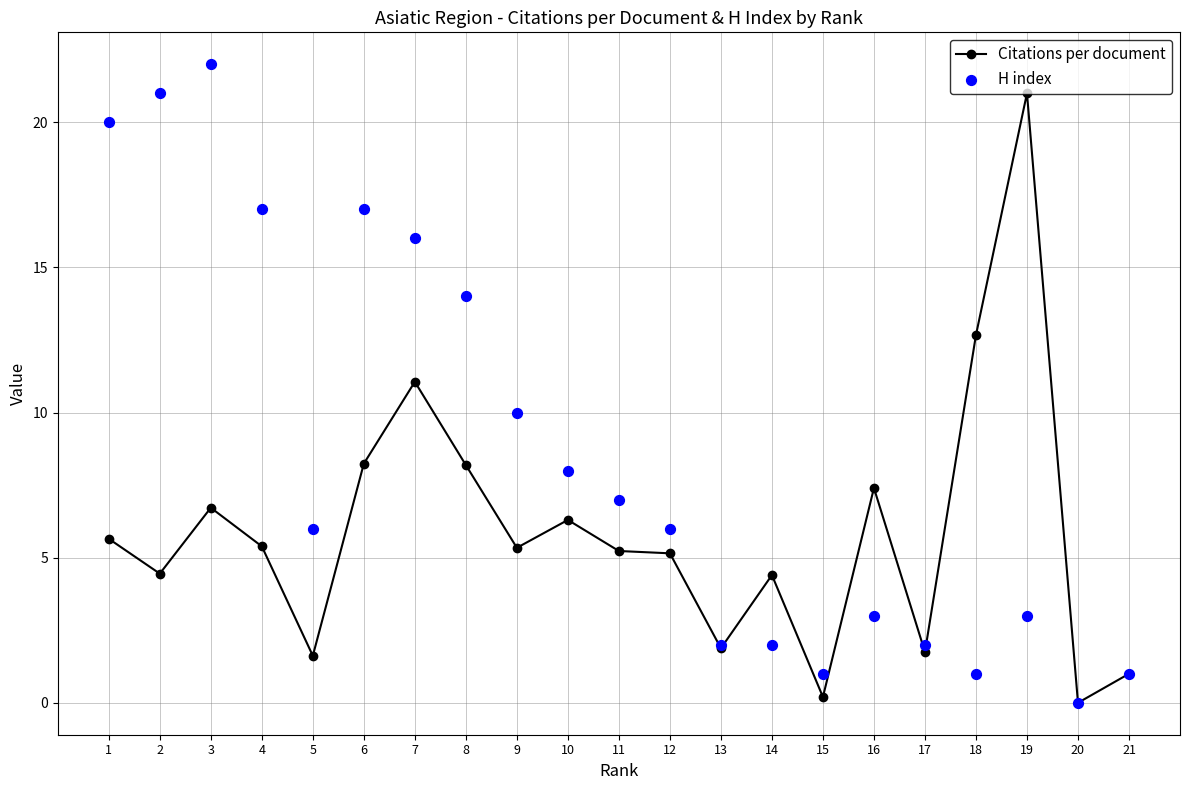

What are all the series names shown in the legend?

Citations per document, H index